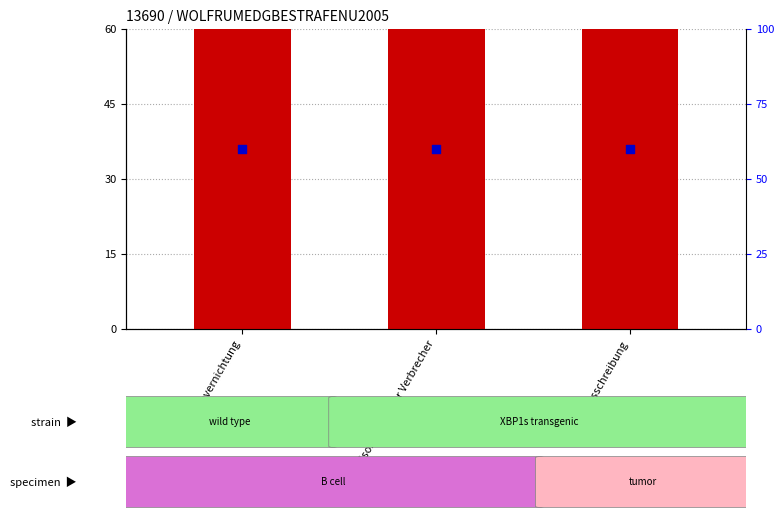

Which series has the largest Y range (max minus min)?

count